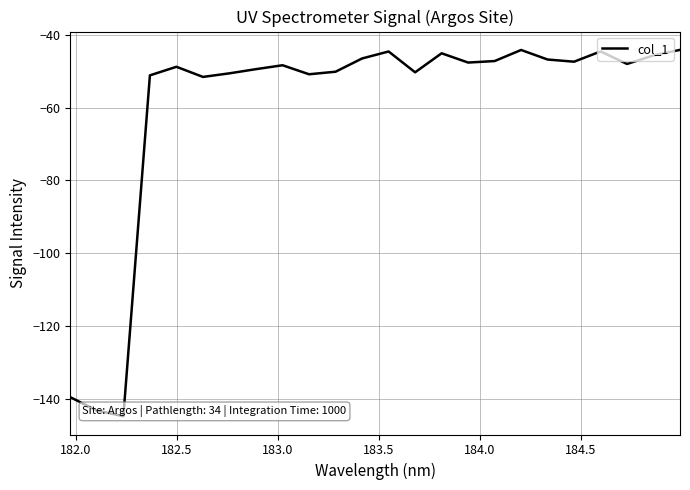

How many interior local valleys (lower than both neighbors) does the data have?

7